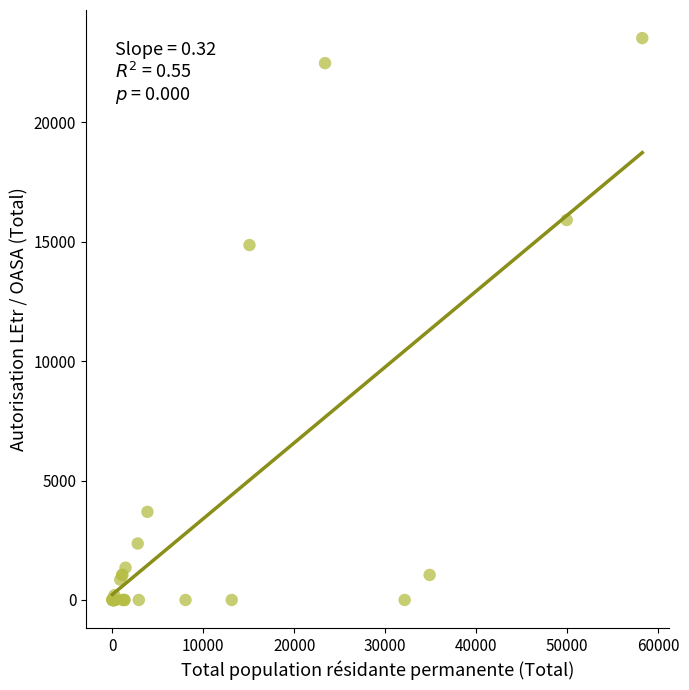

What Y value in the scatter plot is closest to 11758?

14855